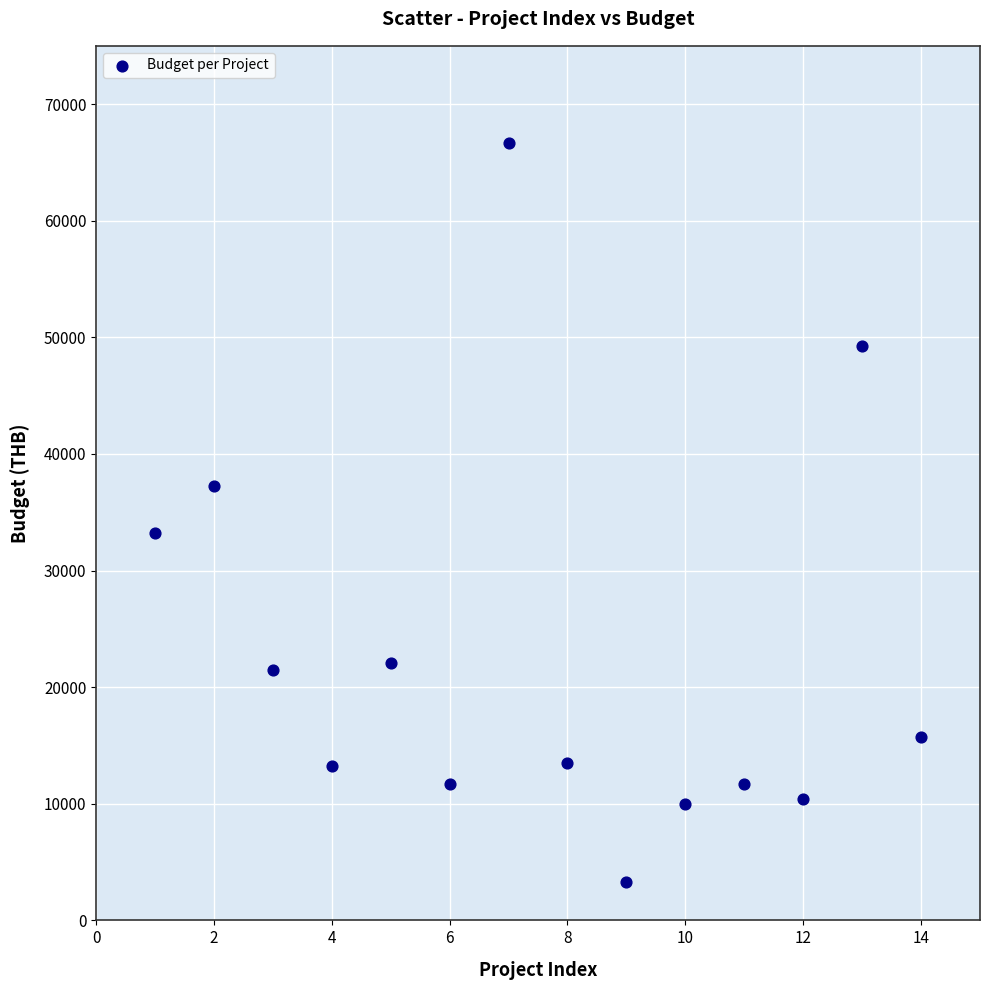

What is the range of X values (max minus min)?

13